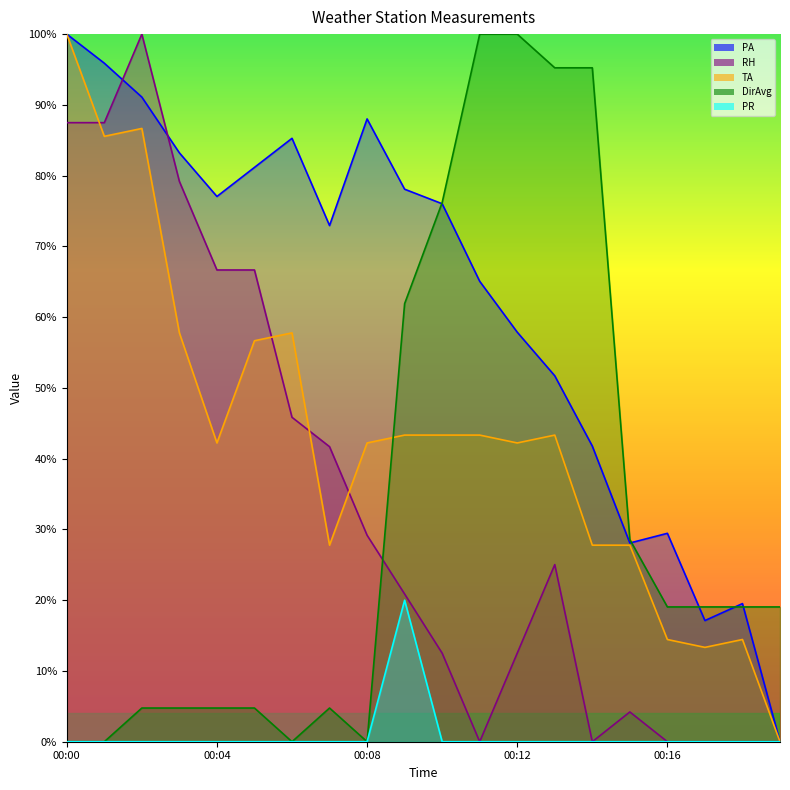

Which series has the largest total across all categories?

PA